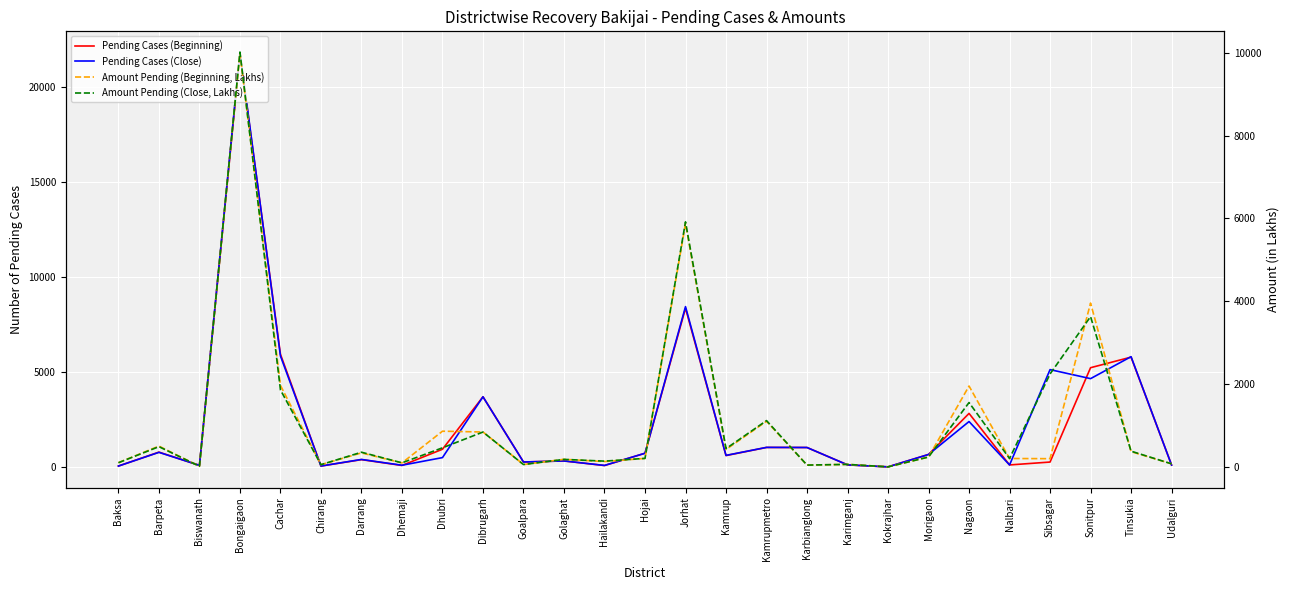

True or false: Pending Cases (Close) has a value of 3797.6 at Tinsukia.

False